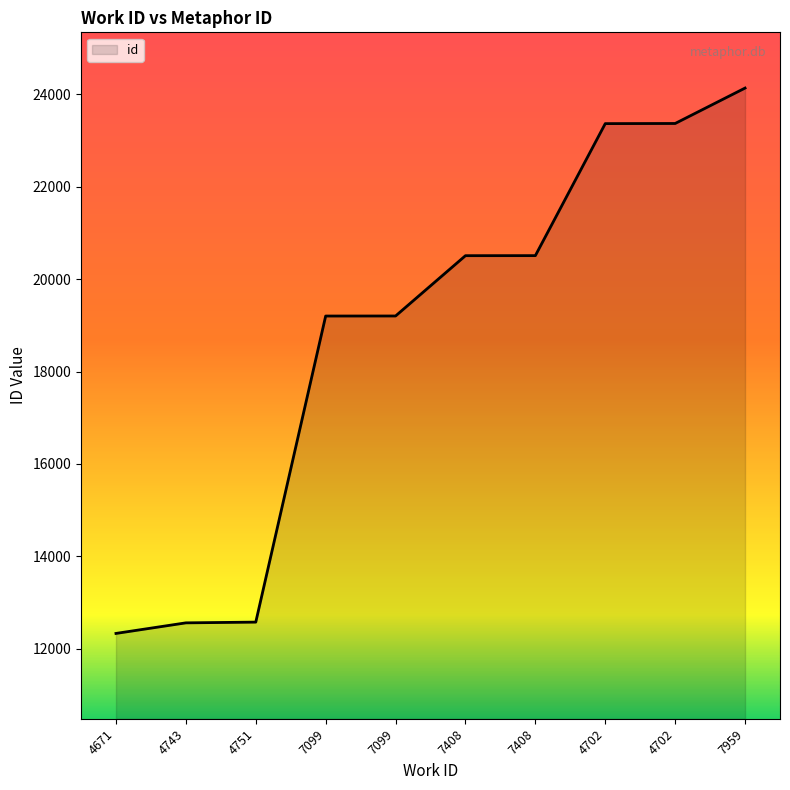

True or false: there are more than 1 points higher than both neighbors.

False